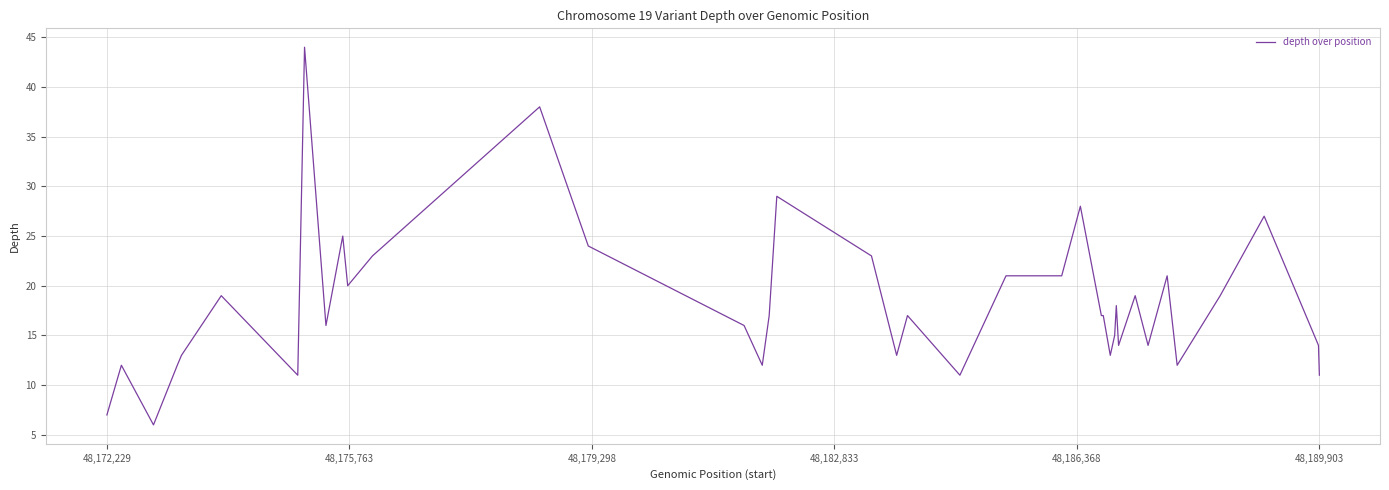

What is the difference between the maximum and minimum values?

38